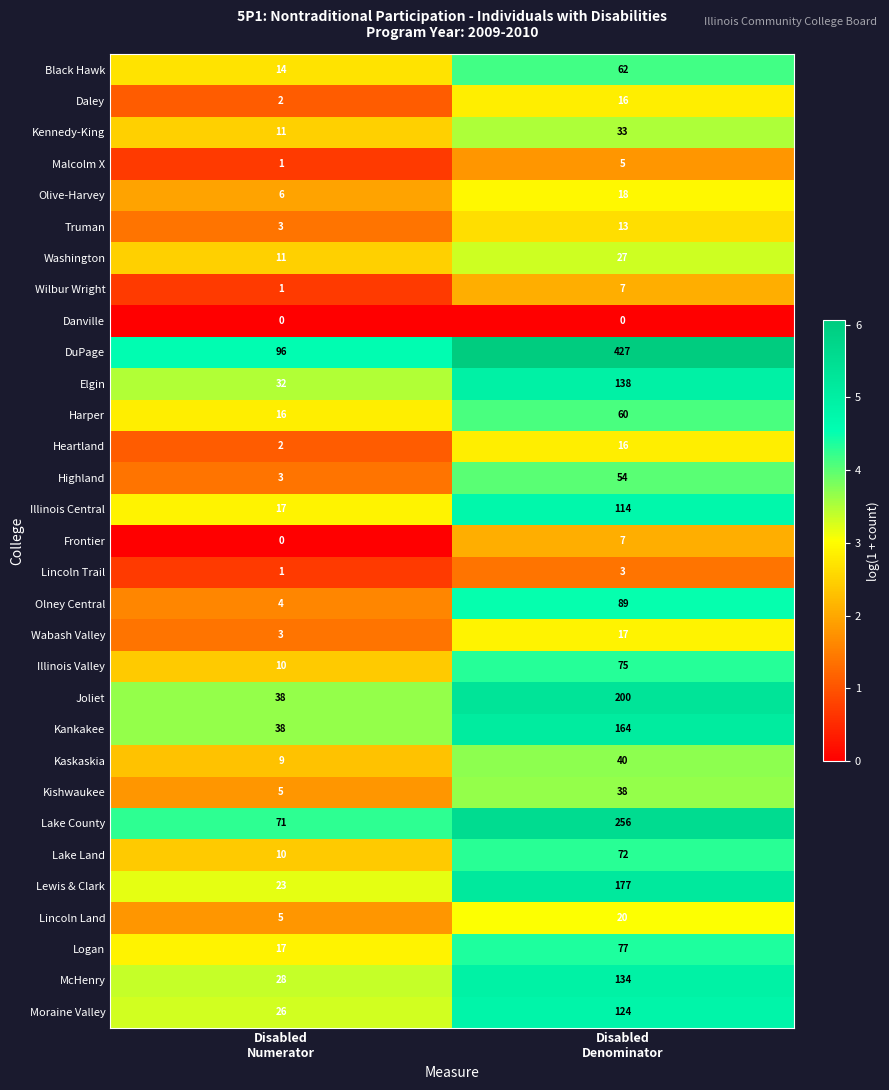

At which category is the sum across all series the highest?

Disabled
Denominator